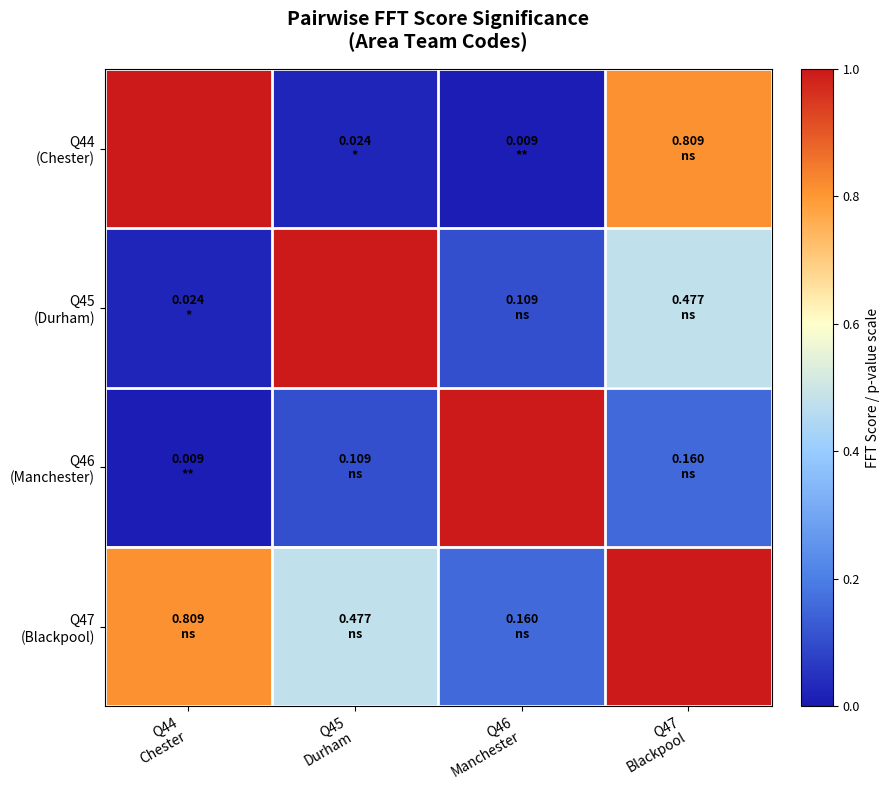

What is the spread (max minus min) of values at Q46
Manchester?

1.0